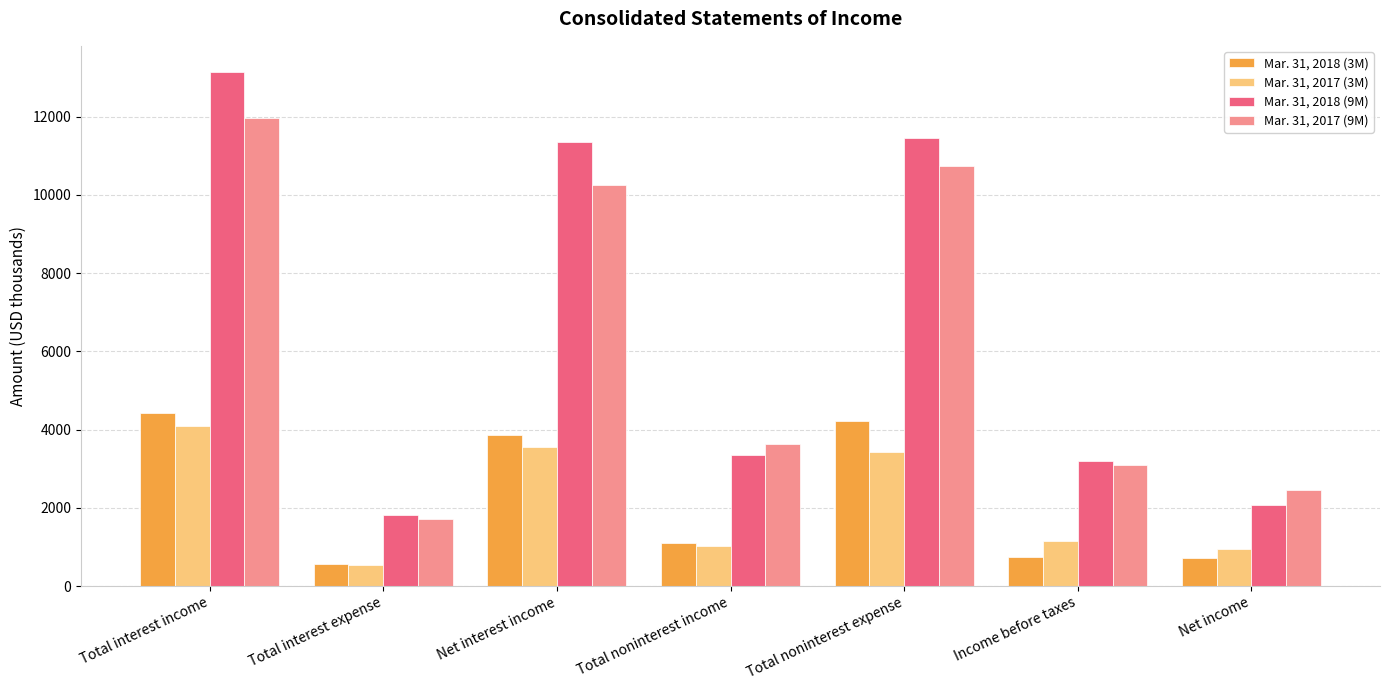

What is the label of the 5th bar from the left?

Total noninterest expense